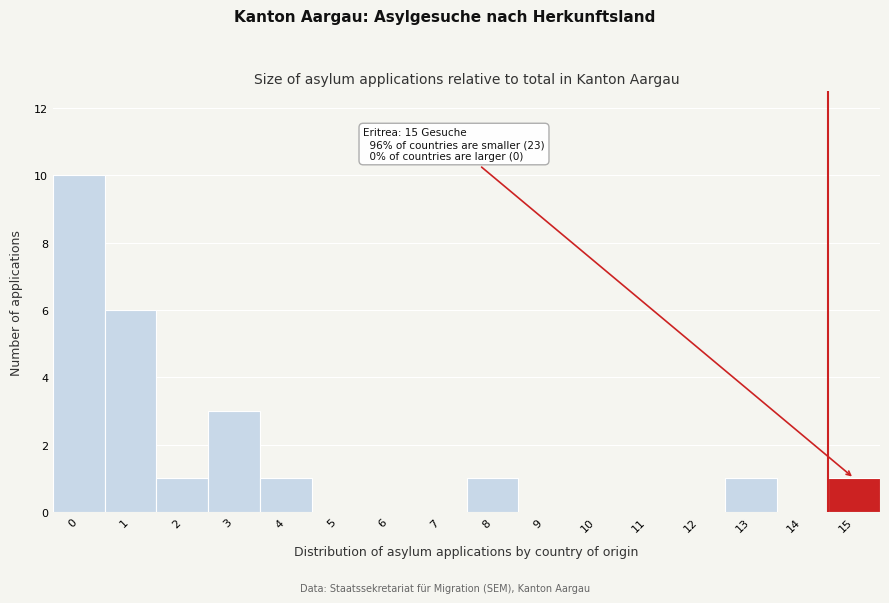

Reading left to right, extract all data points from this chart.

0=10	1=6	2=1	3=3	4=1	5=0	6=0	7=0	8=1	9=0	10=0	11=0	12=0	13=1	14=0	15=1